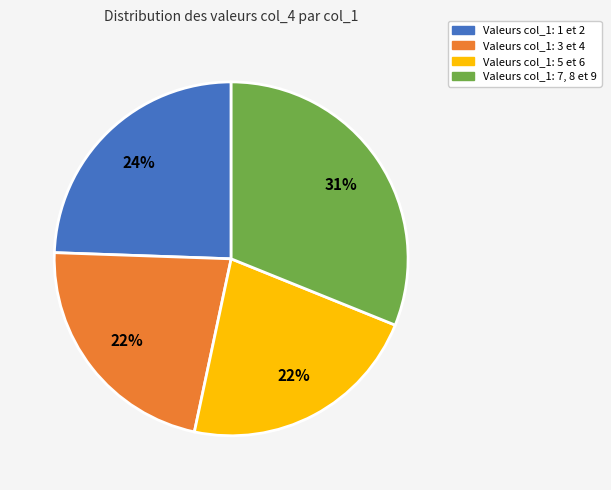

What is the largest slice in the pie chart?

Valeurs col_1: 7, 8 et 9